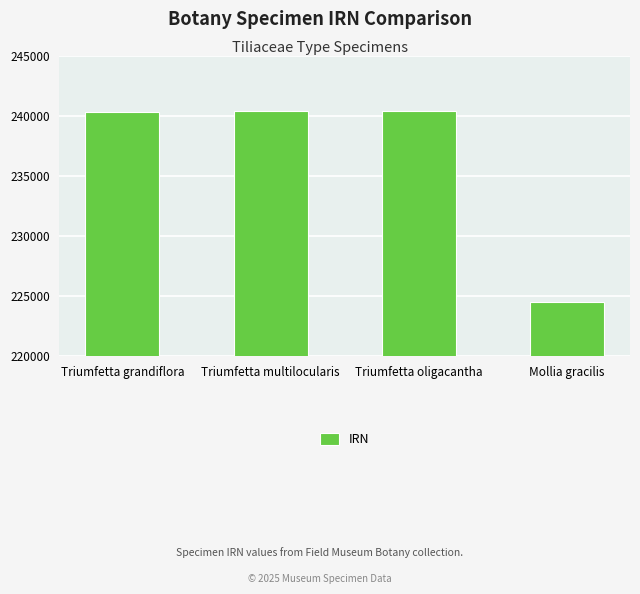

What is the ratio of the value at Triumfetta grandiflora to the value at Triumfetta oligacantha?

1.0